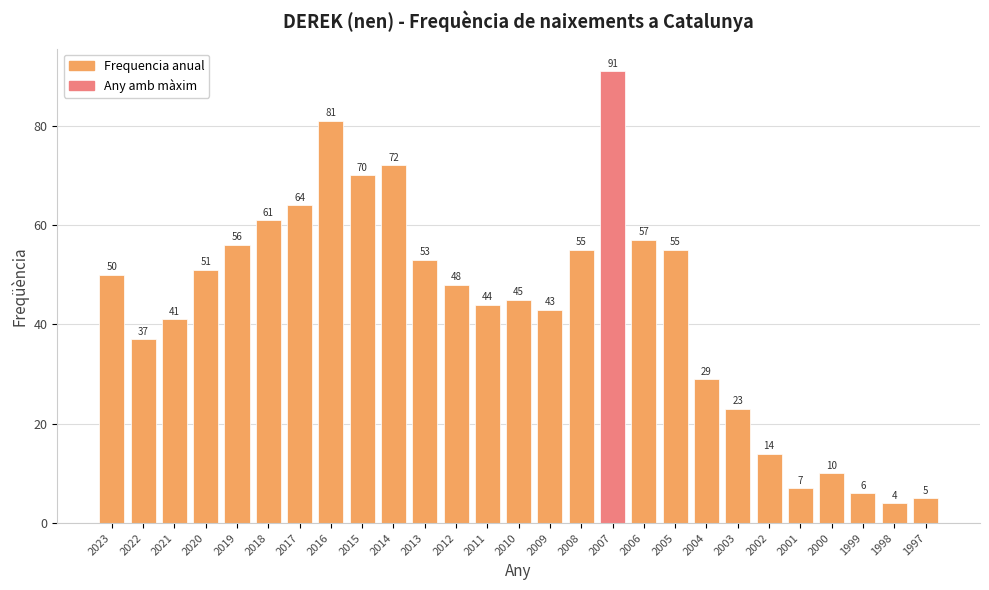

What is the change in value from 2008 to 2003?

-32